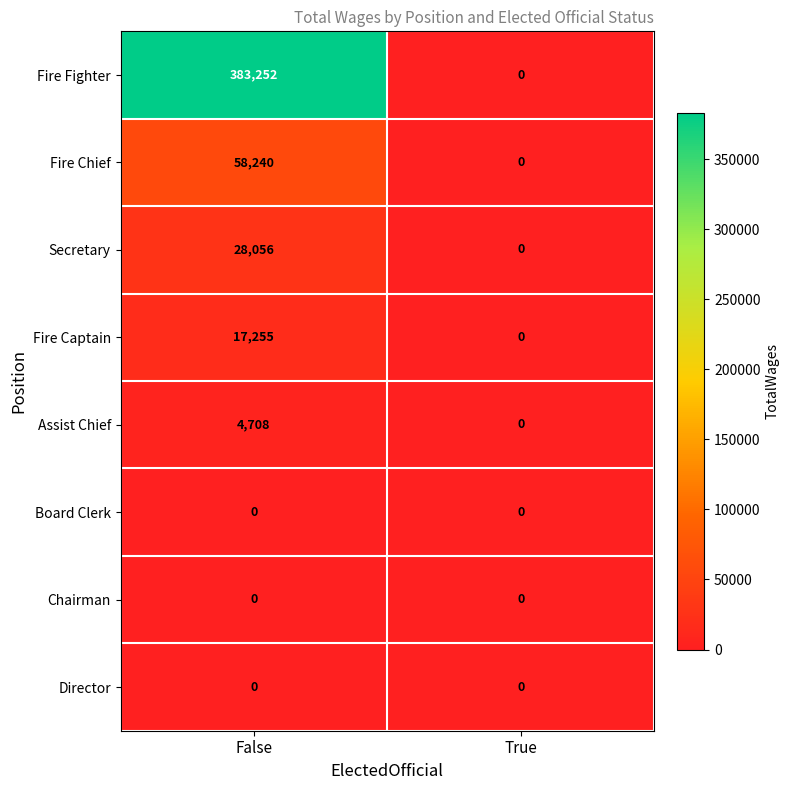

Is it true that Fire Fighter equals 0 at True?

True